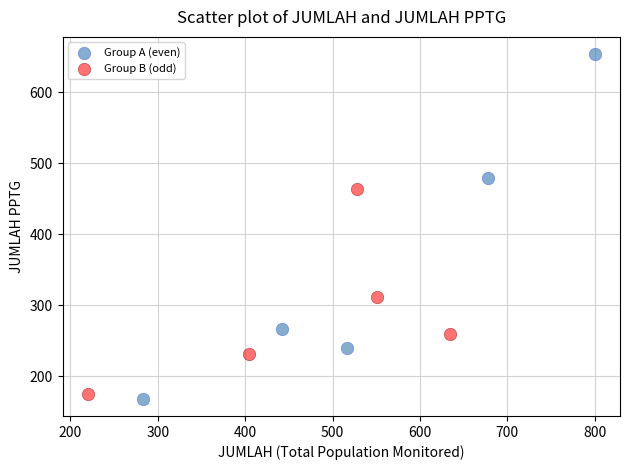

Which series contains the highest Y value?

Group A (even)